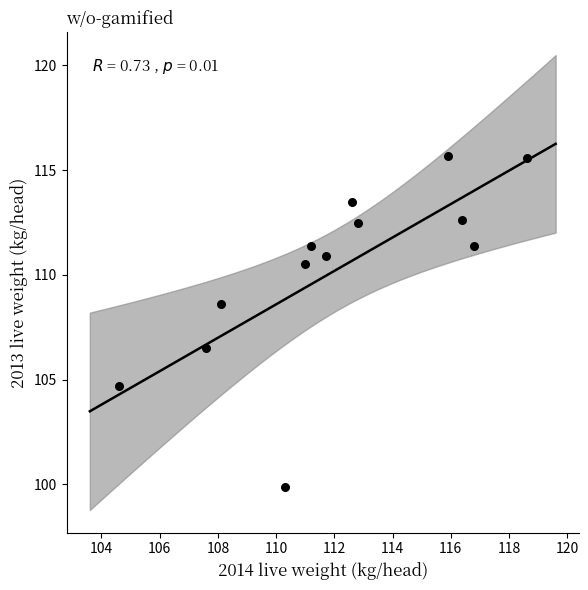

What is the range of Y values (max minus min)?

15.8